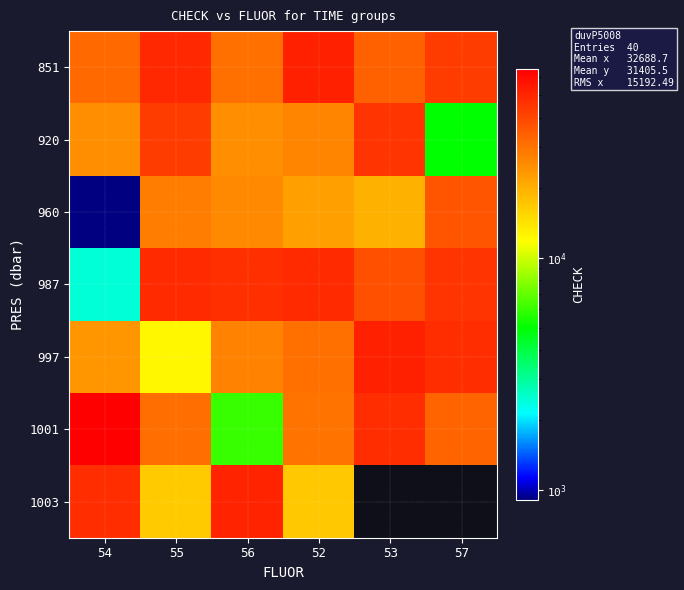

What is the difference between the second highest and minimum values in the 960 series?

27186.0